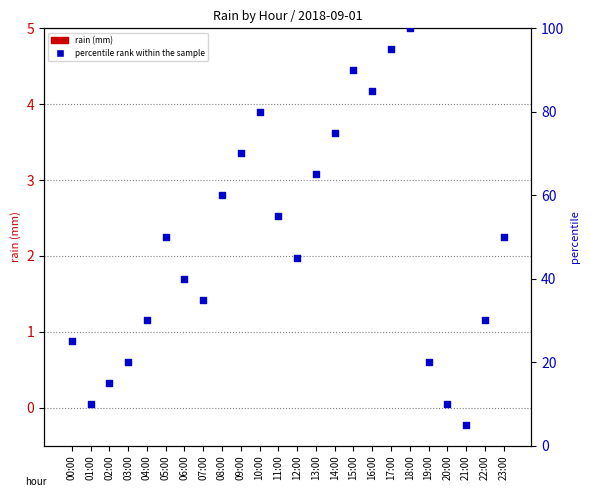

What are all the series names shown in the legend?

rain (mm), percentile rank within the sample